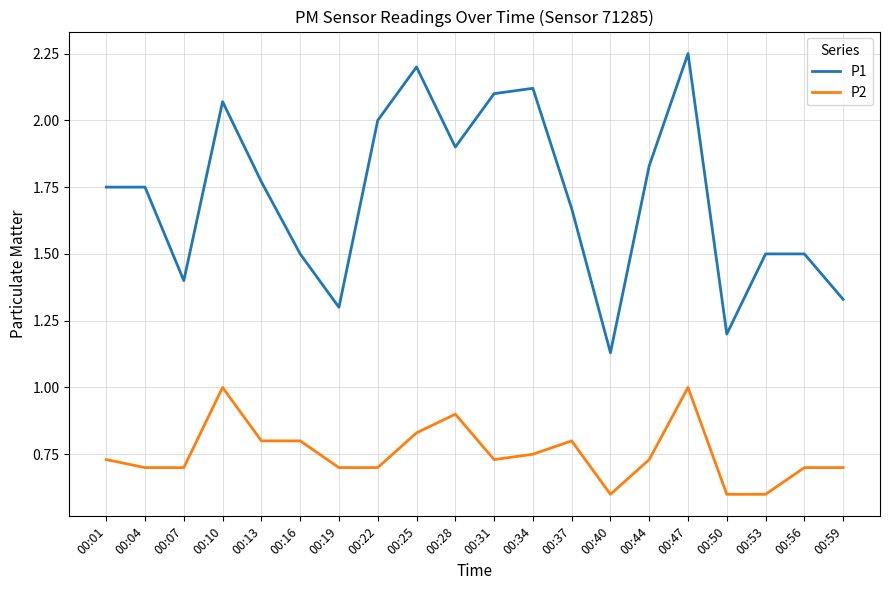

What is the lowest value of the P2 series?

0.6